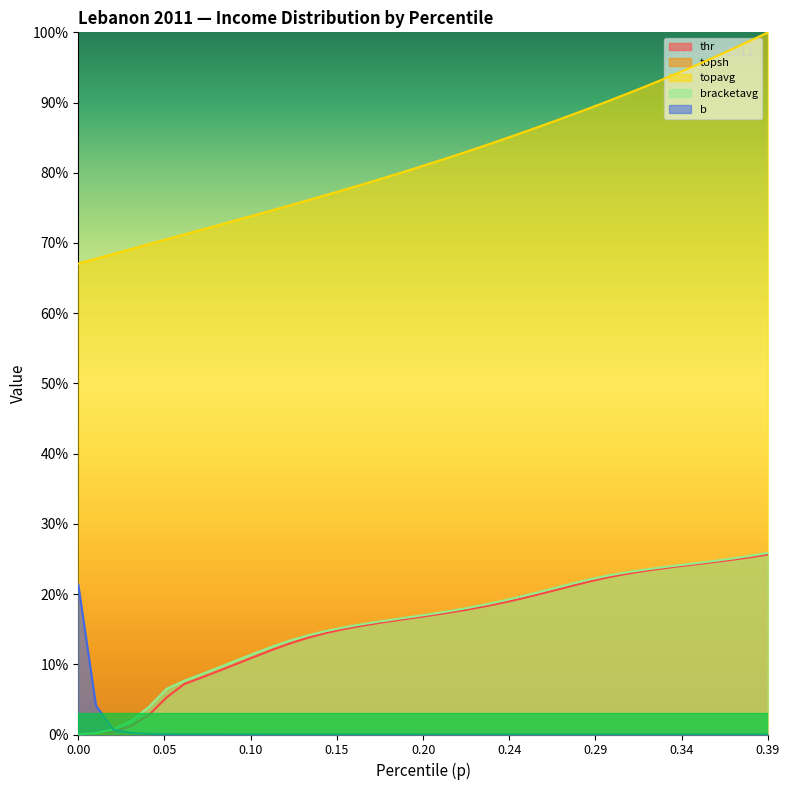

List the series in order of their peak value, highest first.

topavg, bracketavg, thr, b, topsh